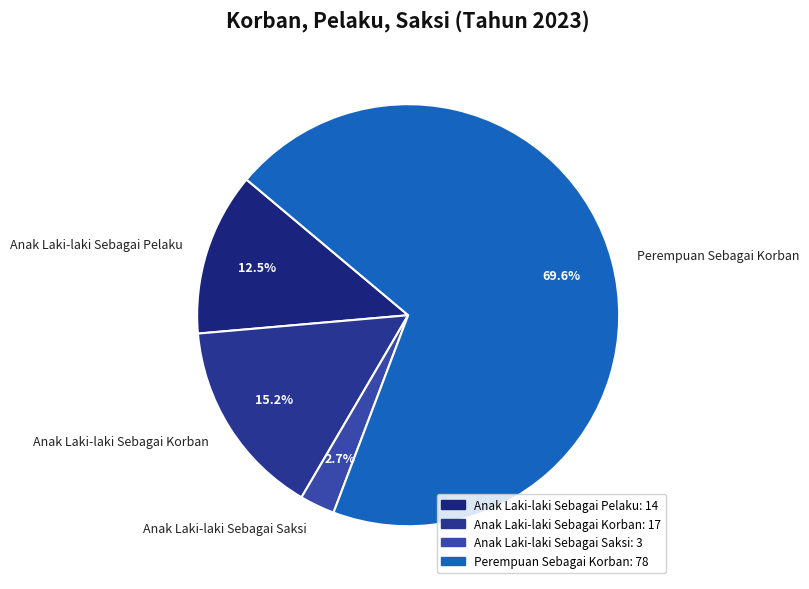

How many slices are in this pie chart?

4